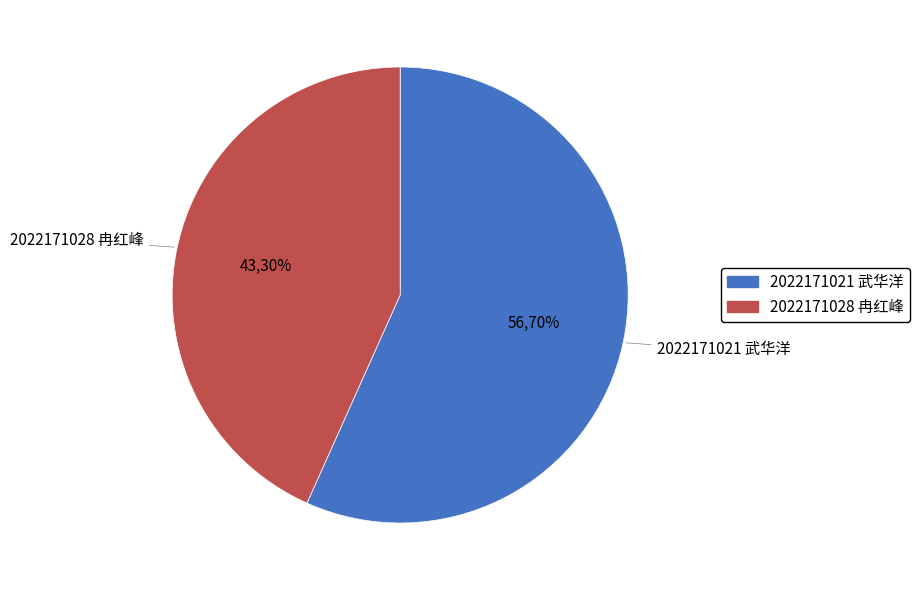

Which slice is the largest?

2022171021 武华洋